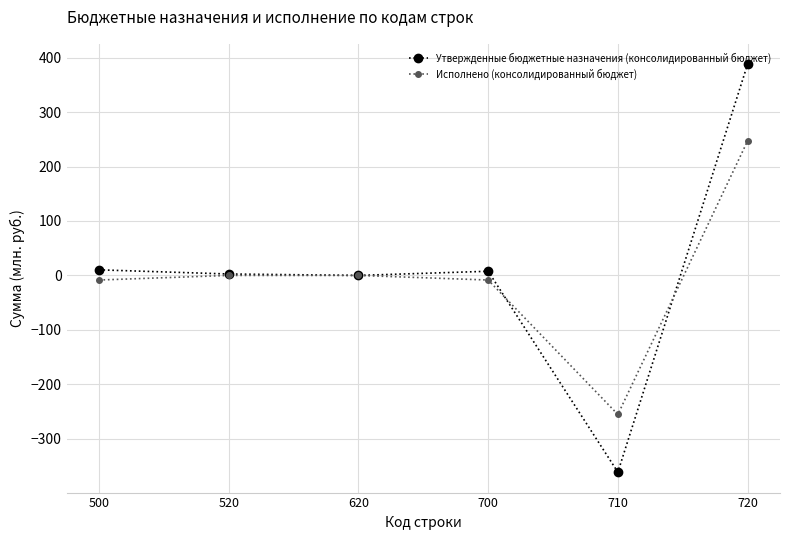

Does the chart display data point markers on the line(s)?

Yes